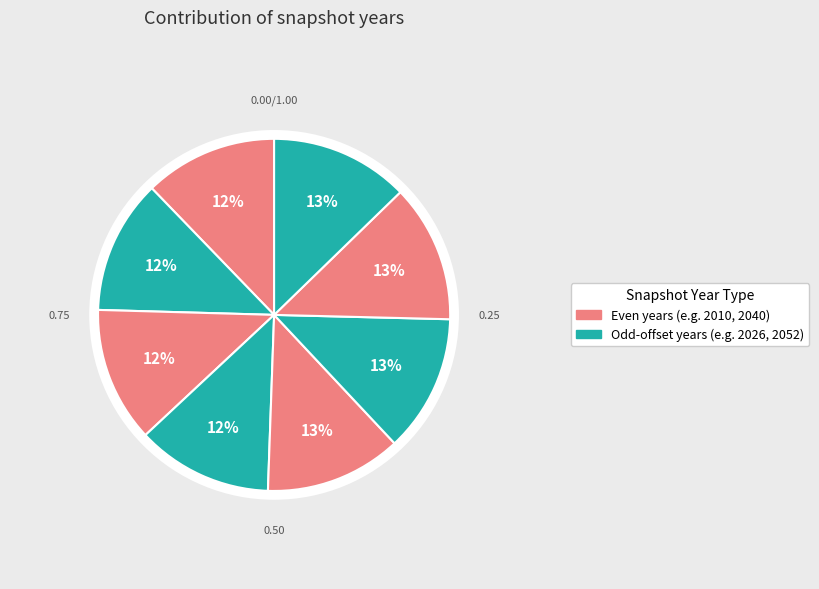

Is it true that 2052 is 1% of the pie?

False